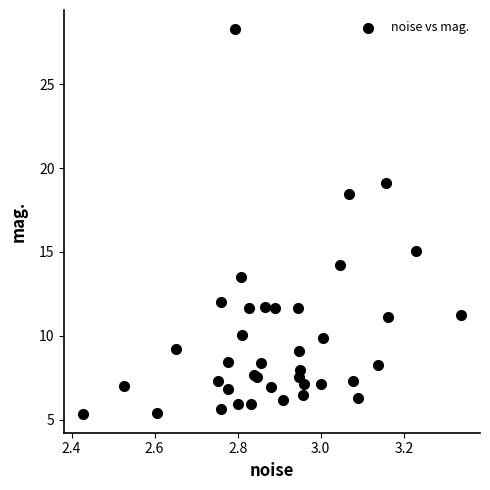

What Y value in the scatter plot is closest to 16?

15.1